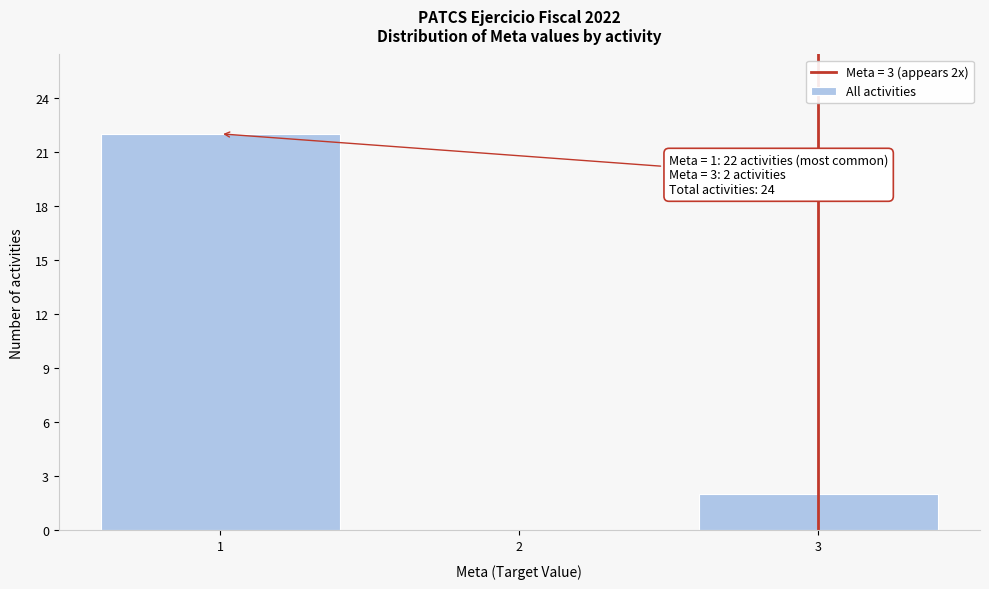

Over which range of the x-axis is the bar tallest?

0.5 to 1.5